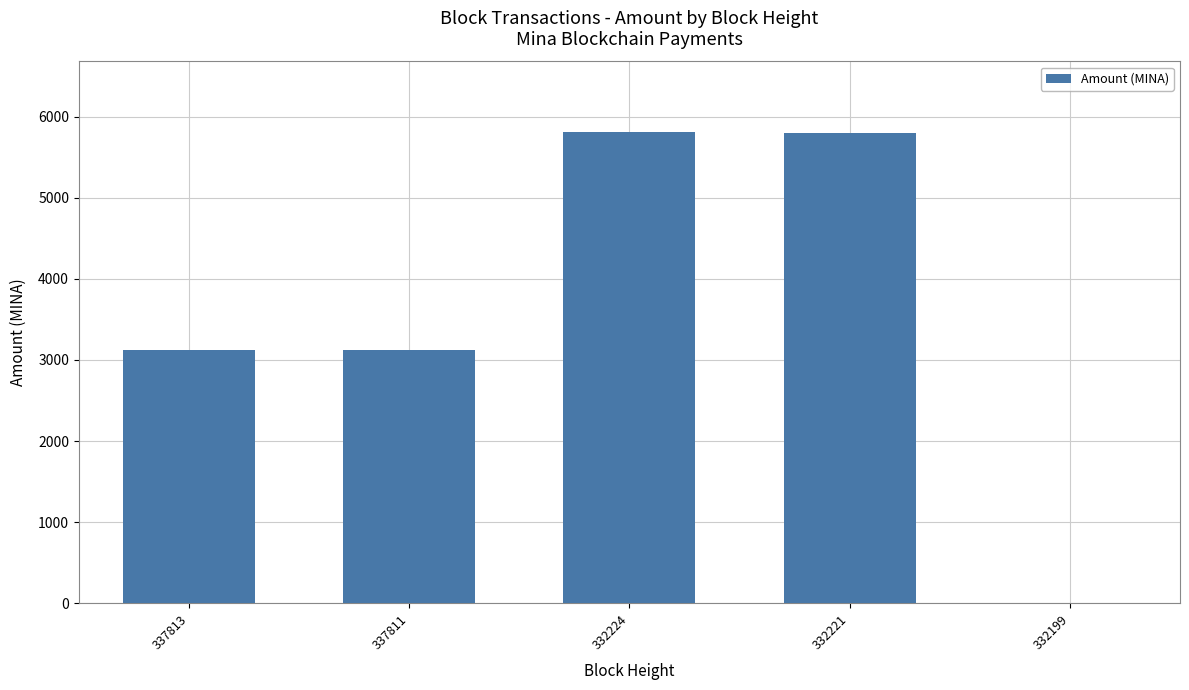

Between 332221 and 337813, which is larger?

332221